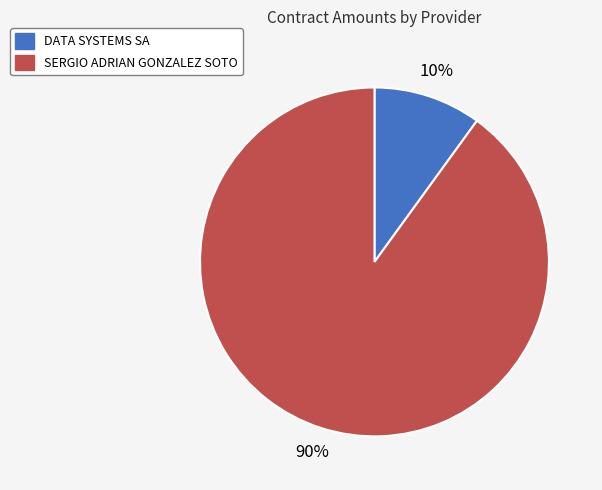

Rank the categories by value from highest to lowest.

SERGIO ADRIAN GONZALEZ SOTO, DATA SYSTEMS SA